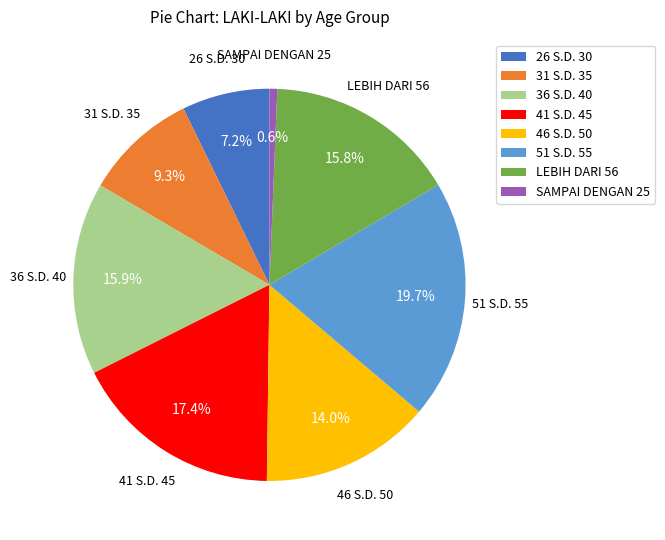

To the nearest percent, what is the difference between the SAMPAI DENGAN 25 and 41 S.D. 45 slice percentages?

17%